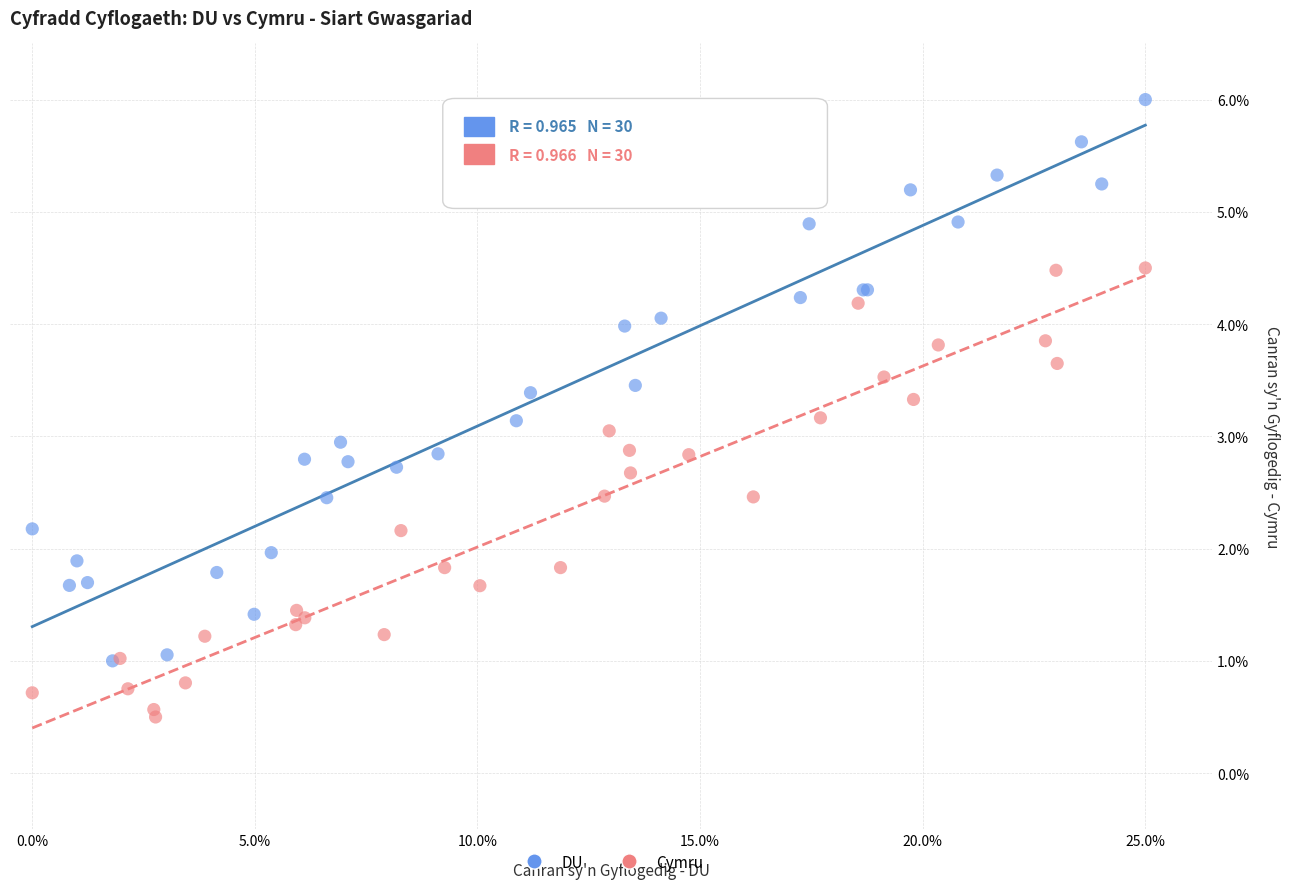

What are all the series names shown in the legend?

DU, Cymru